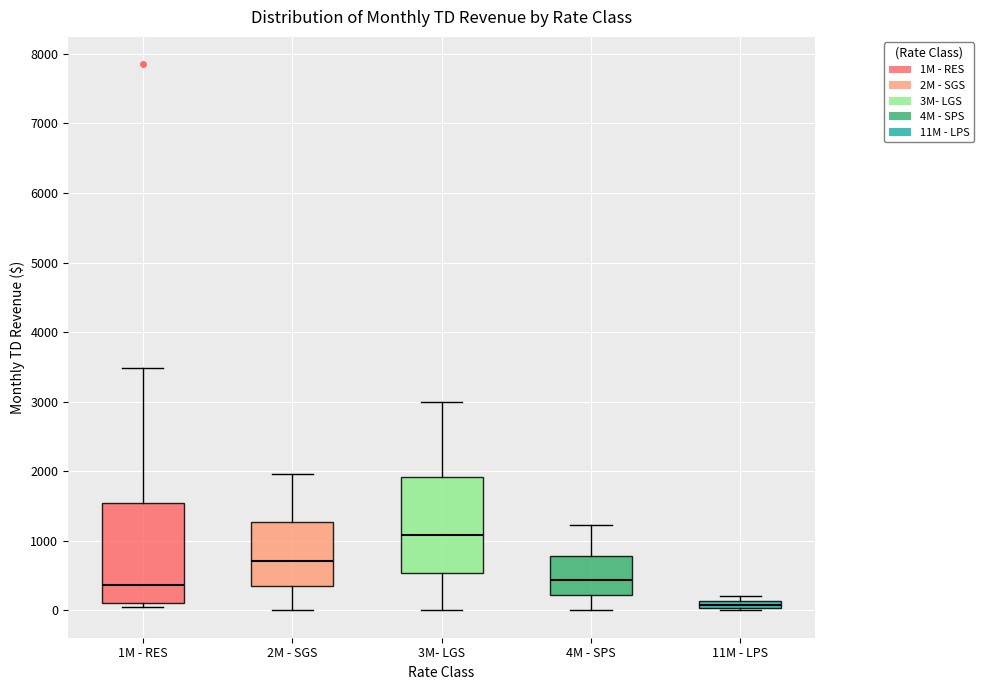

Where is the lower edge of the box for 2M - SGS on the y-axis? The values are not printed on the chart, so give them approximately, as read against the axis.

400